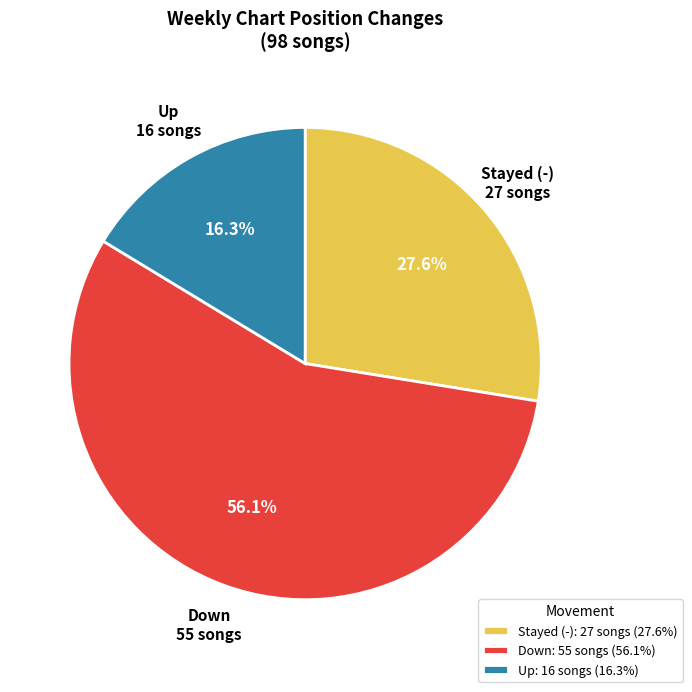

Does any single category account for the majority?

Yes